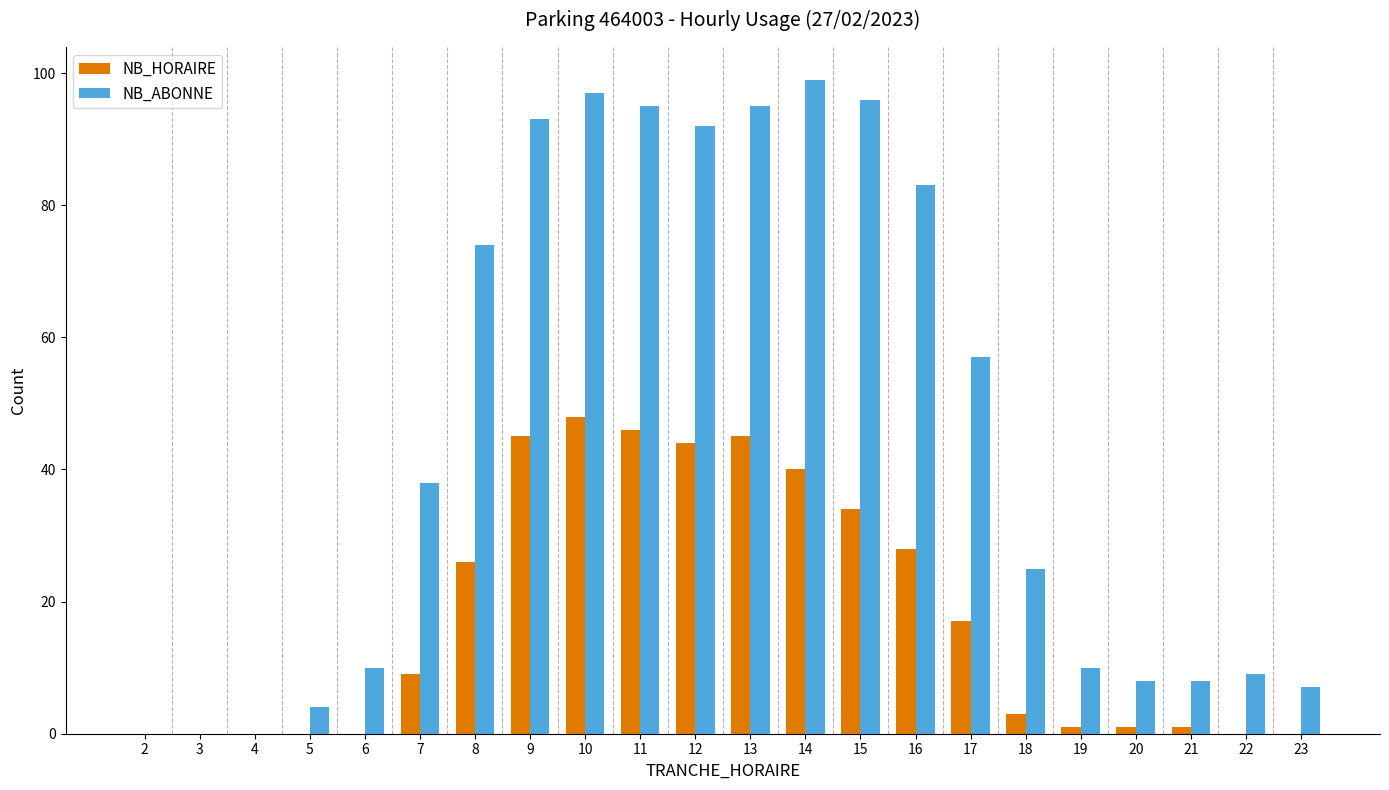

The NB_ABONNE series shows 121 at 9. True or false?

False